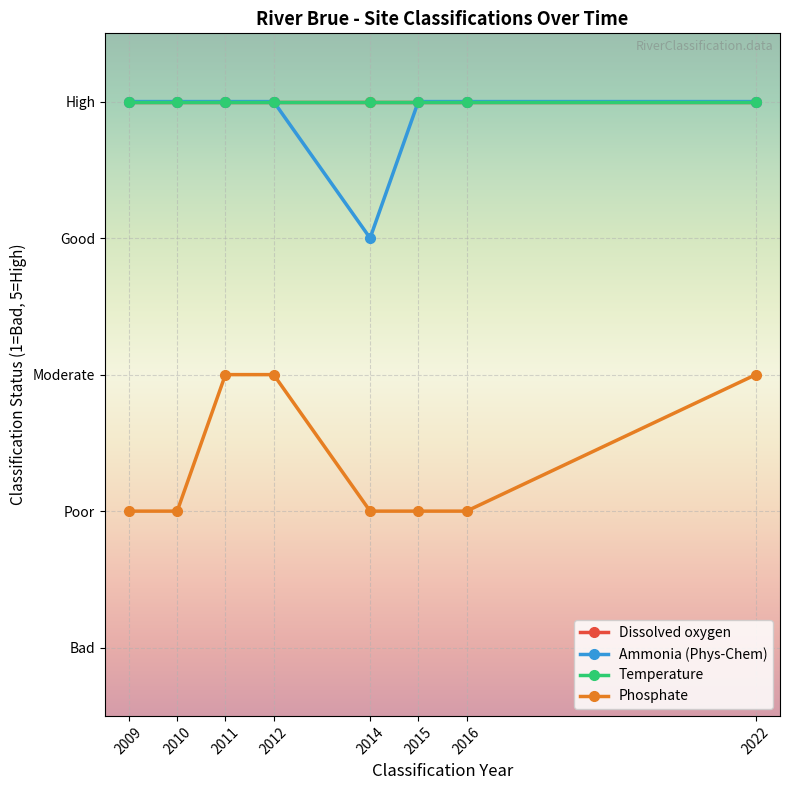

What is the spread (max minus min) of values at 2011?

2